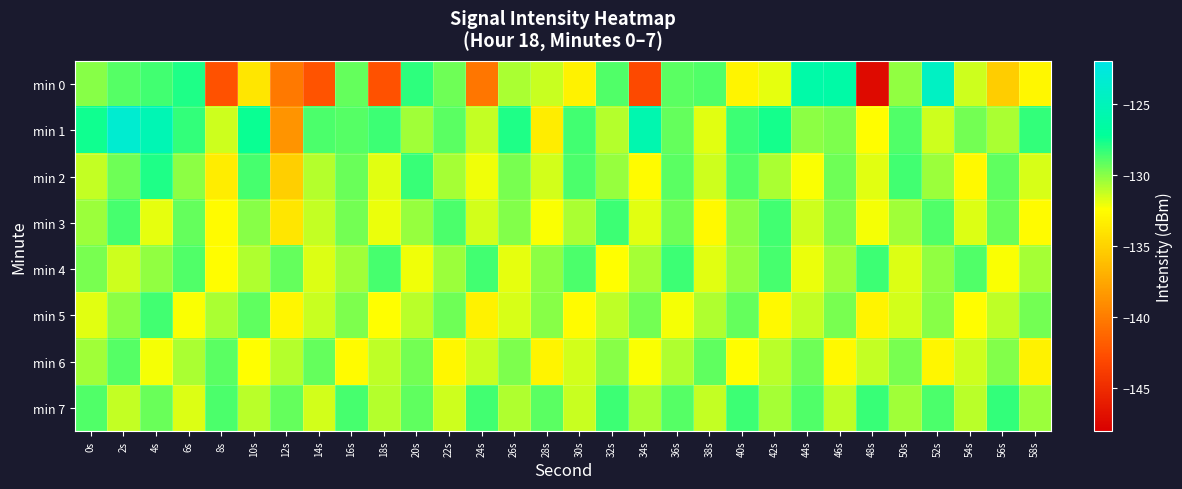

Reading left to right, transcribe all the data shown in this chart.

min 0: 0s=-130.0	2s=-129.0	4s=-128.5	6s=-127.8	8s=-142.5	10s=-133.8	12s=-140.1	14s=-142.3	16s=-129.3	18s=-142.5	20s=-128.2	22s=-129.5	24s=-140.3	26s=-130.7	28s=-131.3	30s=-133.1	32s=-128.8	34s=-142.9	36s=-129.1	38s=-128.9	40s=-133.0	42s=-131.9	44s=-126.2	46s=-126.3	48s=-147.2	50s=-130.2	52s=-124.4	54s=-131.4	56s=-135.2	58s=-132.8
min 1: 0s=-127.5	2s=-123.4	4s=-125.4	6s=-128.3	8s=-131.4	10s=-127.4	12s=-138.6	14s=-128.7	16s=-129.0	18s=-128.4	20s=-130.5	22s=-129.1	24s=-131.2	26s=-127.8	28s=-133.4	30s=-128.6	32s=-130.9	34s=-125.7	36s=-129.3	38s=-131.8	40s=-128.4	42s=-127.6	44s=-130.1	46s=-129.8	48s=-132.5	50s=-128.9	52s=-131.4	54s=-129.6	56s=-130.7	58s=-128.2
min 2: 0s=-131.2	2s=-129.5	4s=-127.8	6s=-130.1	8s=-133.4	10s=-128.7	12s=-135.2	14s=-130.9	16s=-129.4	18s=-131.8	20s=-128.3	22s=-130.6	24s=-132.1	26s=-129.7	28s=-131.5	30s=-128.8	32s=-130.3	34s=-132.6	36s=-129.1	38s=-131.4	40s=-128.9	42s=-130.7	44s=-132.3	46s=-129.5	48s=-131.8	50s=-128.6	52s=-130.4	54s=-132.7	56s=-129.2	58s=-131.6
min 3: 0s=-130.4	2s=-128.7	4s=-131.9	6s=-129.3	8s=-132.6	10s=-130.0	12s=-133.8	14s=-131.2	16s=-129.6	18s=-132.0	20s=-130.3	22s=-128.8	24s=-131.5	26s=-129.9	28s=-132.3	30s=-130.7	32s=-128.4	34s=-131.8	36s=-129.5	38s=-132.7	40s=-130.1	42s=-128.6	44s=-131.4	46s=-129.8	48s=-132.2	50s=-130.5	52s=-128.9	54s=-131.7	56s=-129.4	58s=-132.6
min 4: 0s=-129.7	2s=-131.4	4s=-130.2	6s=-128.9	8s=-132.5	10s=-130.8	12s=-129.3	14s=-131.7	16s=-130.5	18s=-128.7	20s=-132.1	22s=-130.4	24s=-128.6	26s=-131.9	28s=-130.1	30s=-128.8	32s=-132.4	34s=-130.6	36s=-128.5	38s=-131.8	40s=-130.3	42s=-128.7	44s=-132.0	46s=-130.5	48s=-128.4	50s=-131.7	52s=-130.2	54s=-128.9	56s=-132.3	58s=-130.6
min 5: 0s=-131.8	2s=-130.1	4s=-128.6	6s=-132.3	8s=-130.7	10s=-129.2	12s=-132.9	14s=-131.3	16s=-129.8	18s=-132.4	20s=-131.0	22s=-129.5	24s=-133.1	26s=-131.6	28s=-130.0	30s=-132.6	32s=-131.1	34s=-129.6	36s=-132.2	38s=-130.8	40s=-129.3	42s=-132.7	44s=-131.2	46s=-129.7	48s=-133.0	50s=-131.5	52s=-130.0	54s=-132.5	56s=-131.1	58s=-129.6
min 6: 0s=-130.5	2s=-129.0	4s=-132.2	6s=-130.7	8s=-129.1	10s=-132.4	12s=-130.9	14s=-129.3	16s=-132.6	18s=-131.1	20s=-129.6	22s=-132.8	24s=-131.3	26s=-129.8	28s=-133.0	30s=-131.5	32s=-130.0	34s=-132.3	36s=-130.8	38s=-129.2	40s=-132.5	42s=-131.0	44s=-129.5	46s=-132.7	48s=-131.2	50s=-129.7	52s=-132.9	54s=-131.4	56s=-129.9	58s=-133.1
min 7: 0s=-128.9	2s=-131.2	4s=-129.4	6s=-131.7	8s=-128.8	10s=-131.0	12s=-129.3	14s=-131.5	16s=-128.7	18s=-130.9	20s=-129.2	22s=-131.4	24s=-128.6	26s=-130.8	28s=-129.1	30s=-131.3	32s=-128.5	34s=-130.7	36s=-129.0	38s=-131.2	40s=-128.4	42s=-130.6	44s=-128.9	46s=-131.1	48s=-128.3	50s=-130.5	52s=-128.8	54s=-131.0	56s=-128.2	58s=-130.4